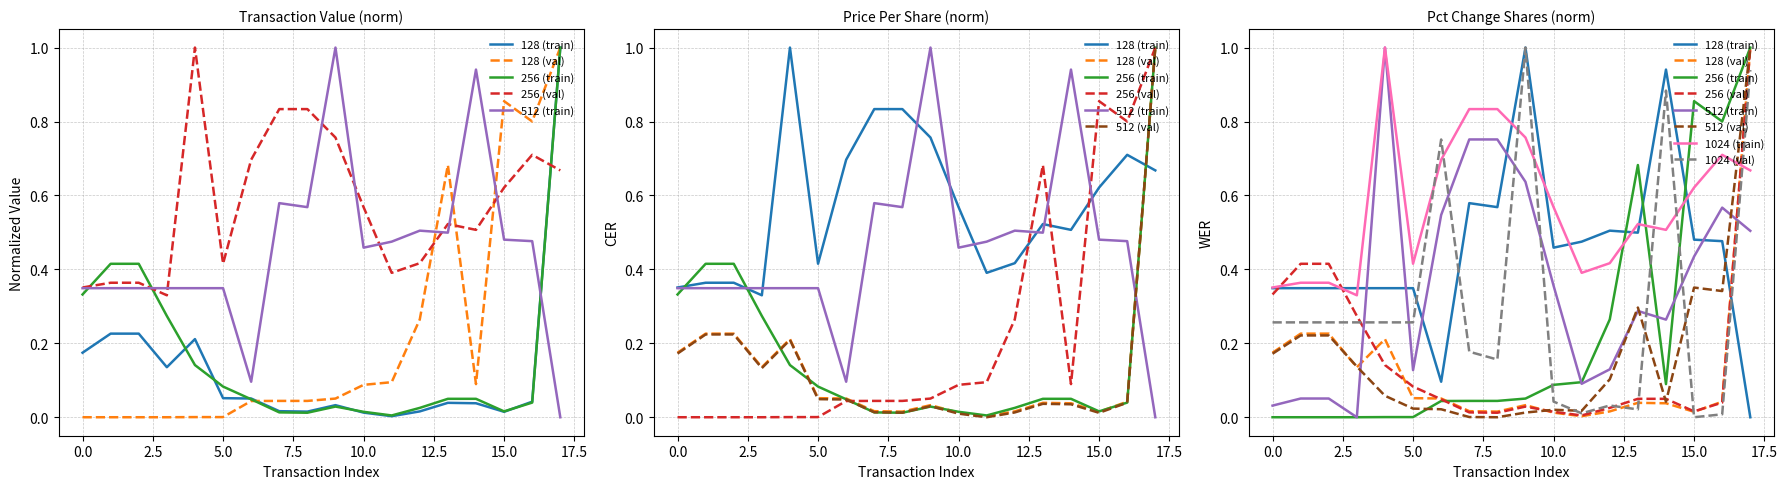

The value of transactionPricePerShare at 2017-12-13 is 0.2. True or false?

False